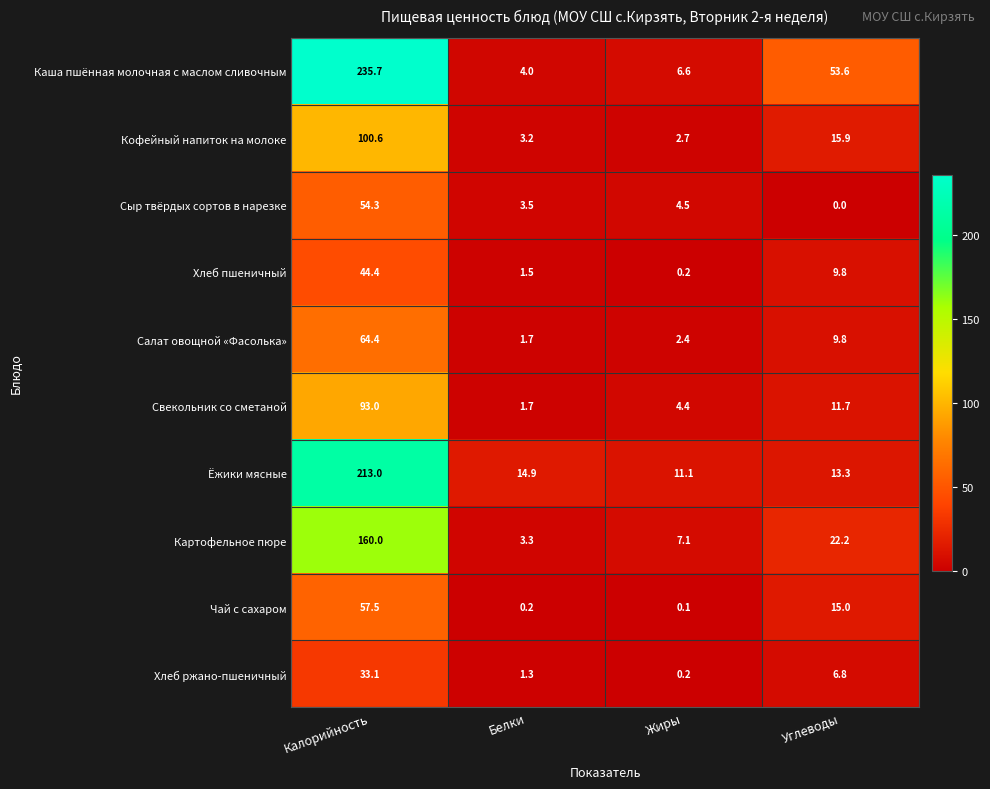

What is the difference between the second highest and minimum values in the Хлеб пшеничный series?

9.6